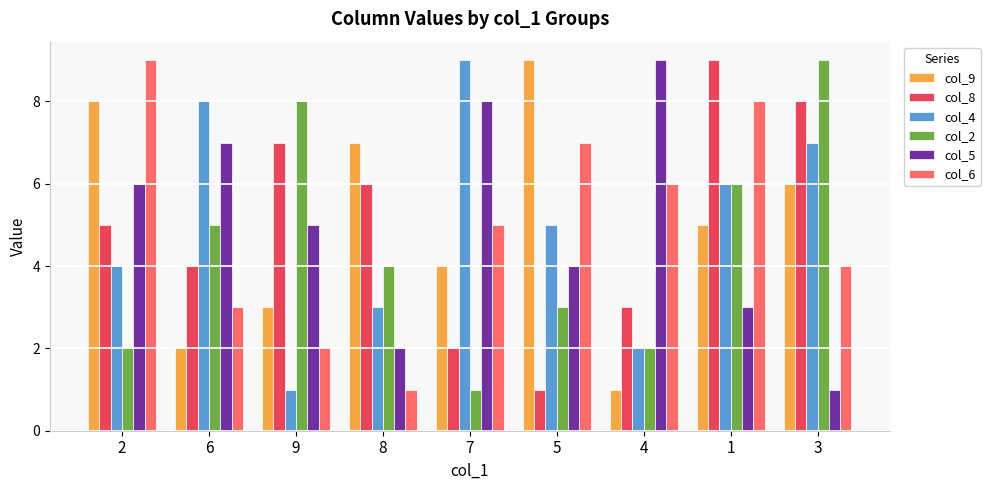

List the labels in order of col_6 value, smallest first.

8, 9, 6, 3, 7, 4, 5, 1, 2